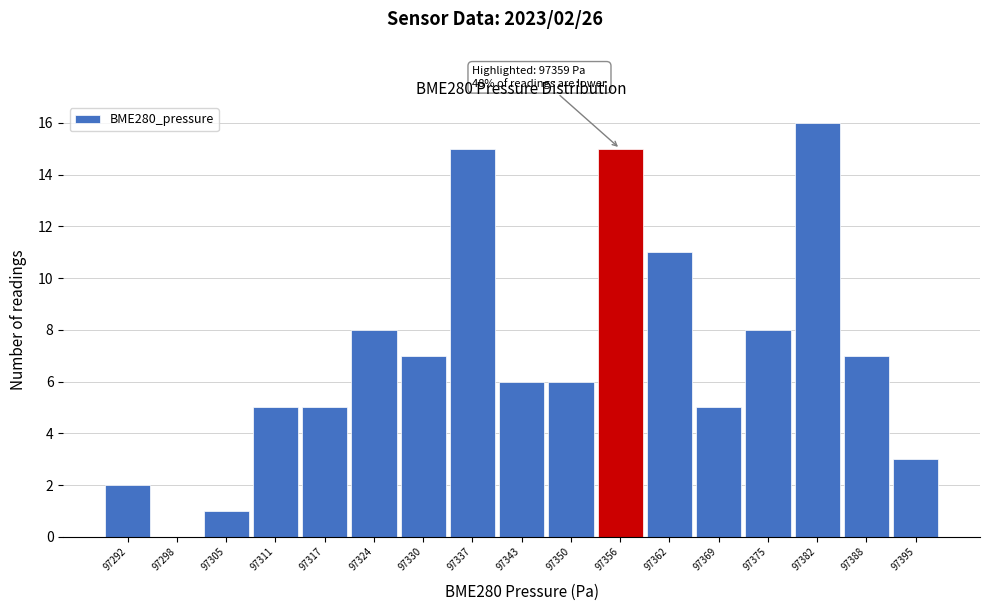

Reading left to right, transcribe all the data shown in this chart.

97292=2	97298=0	97305=1	97311=5	97317=5	97324=8	97330=7	97337=15	97343=6	97350=6	97356=15	97362=11	97369=5	97375=8	97382=16	97388=7	97395=3